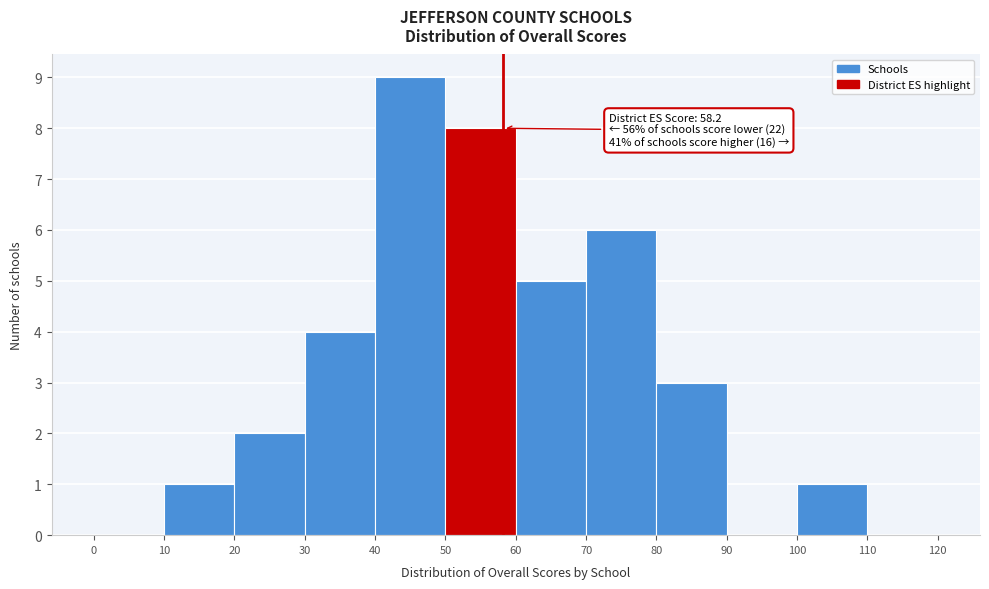

Over which range of the x-axis is the bar tallest?

40 to 50